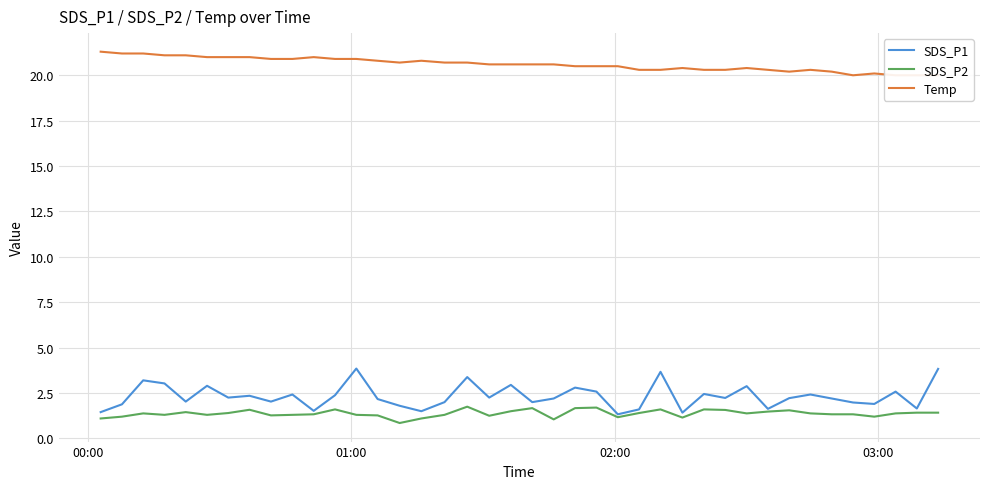

List the series in order of their peak value, highest first.

Temp, SDS_P1, SDS_P2